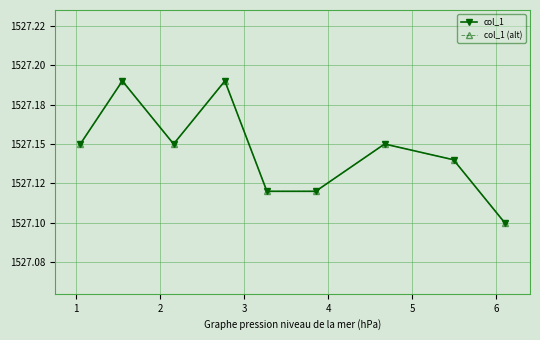

Count the col_1 (alt) values in the range 1527 to 1528.

9